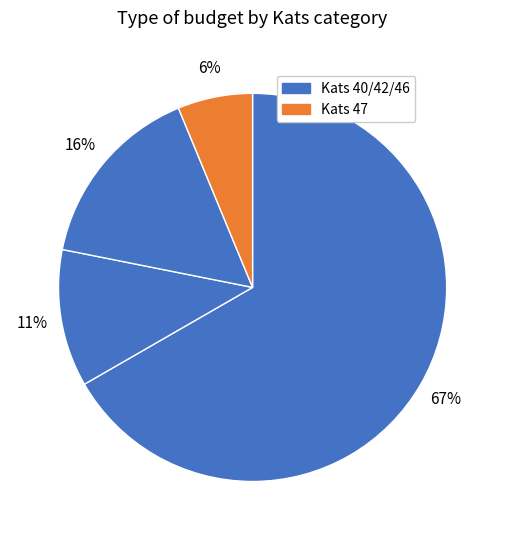

How many slices are in this pie chart?

4